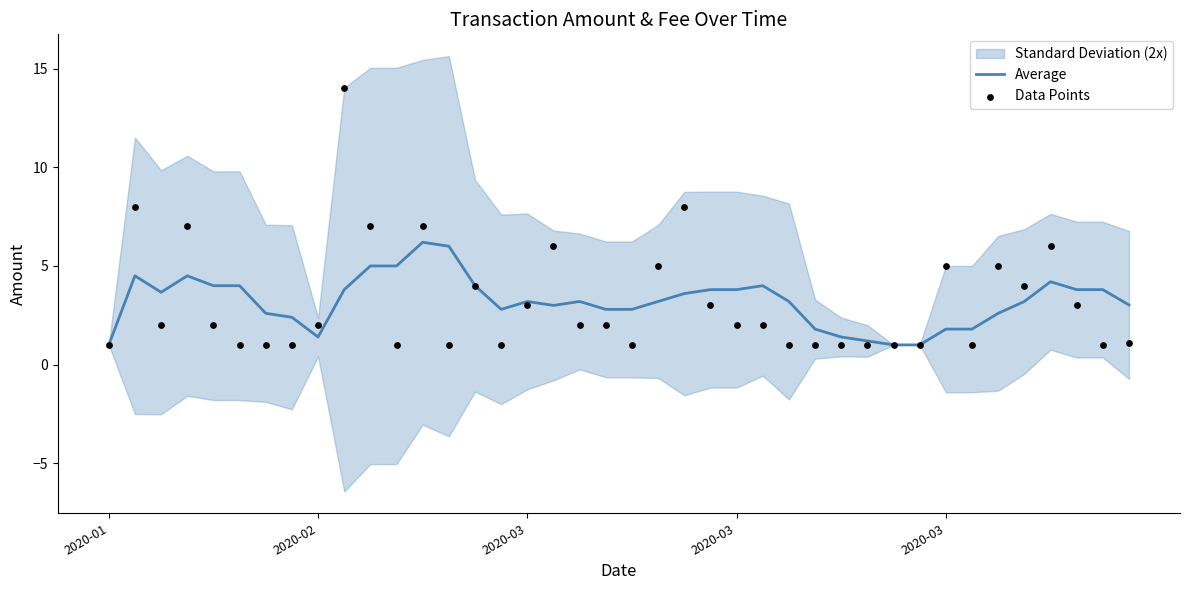

At which category is the sum across all series the highest?

9